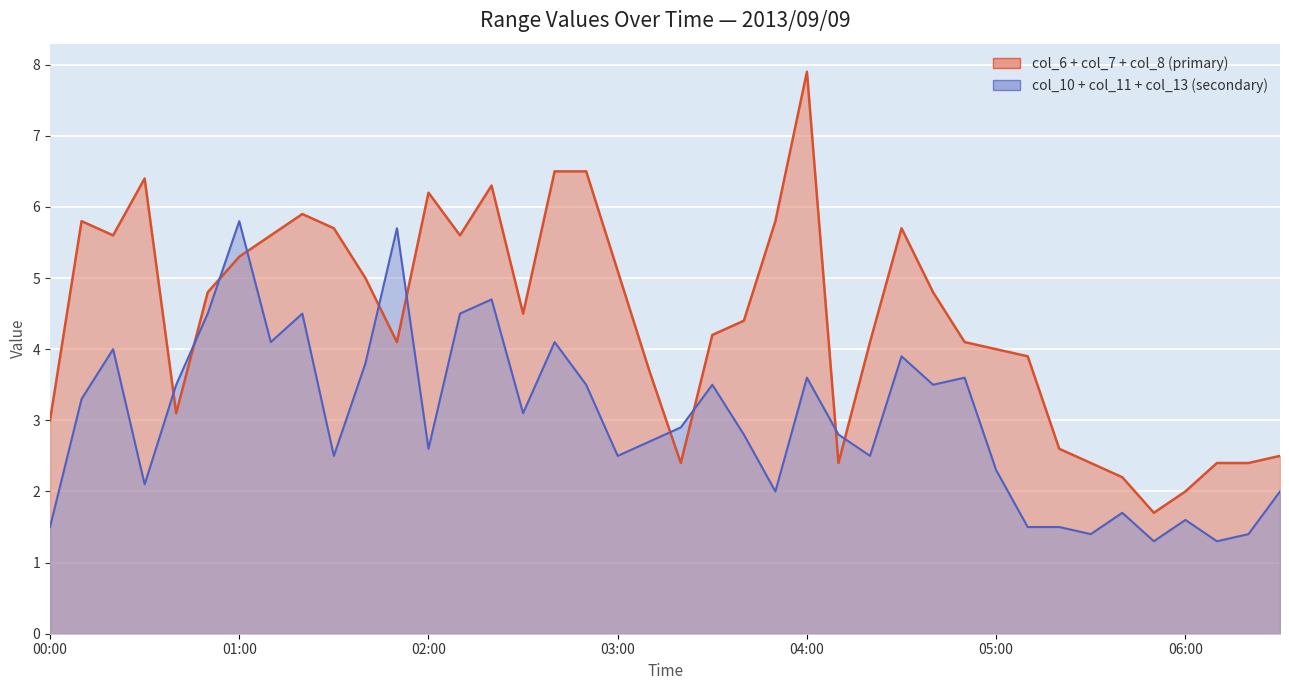

What is the label of the 33rd point from the right?

2013/09/09 01:10